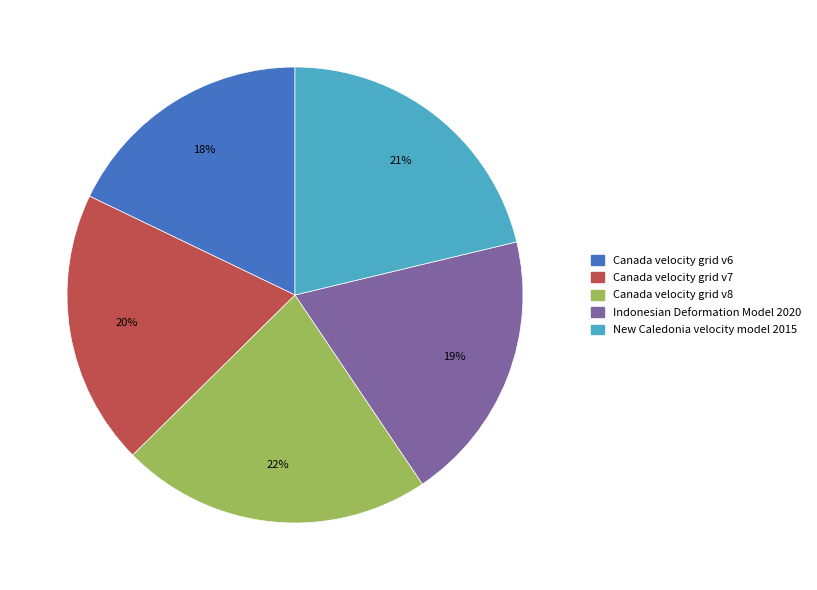

To the nearest percent, what is the average slice percentage?

20%